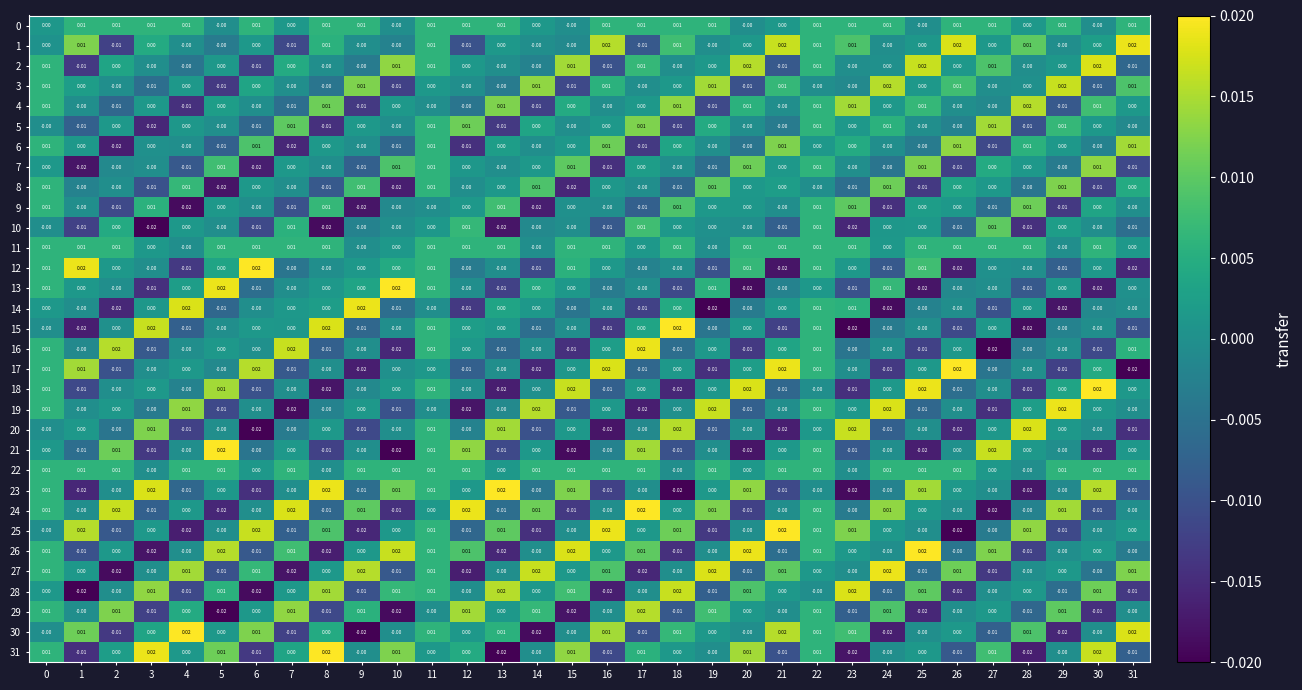

Is the value of 4 at 12 greater than the value of 12 at 25?

No